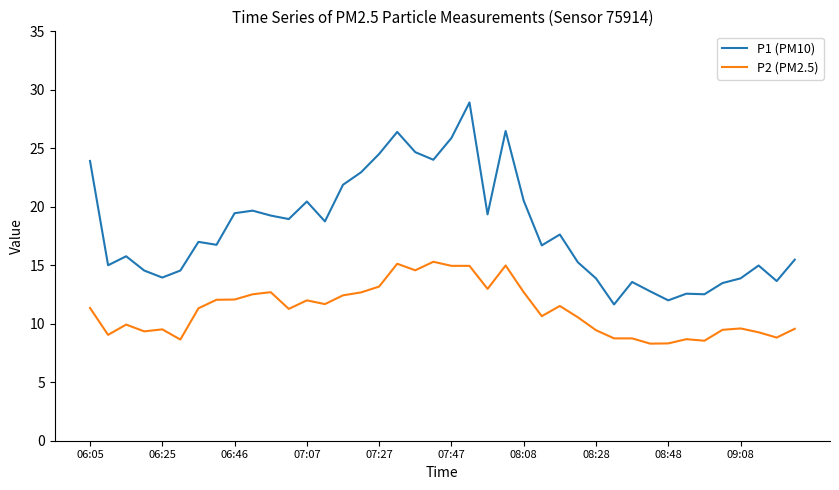

Which series has the widest spread of values?

P1 (PM10)